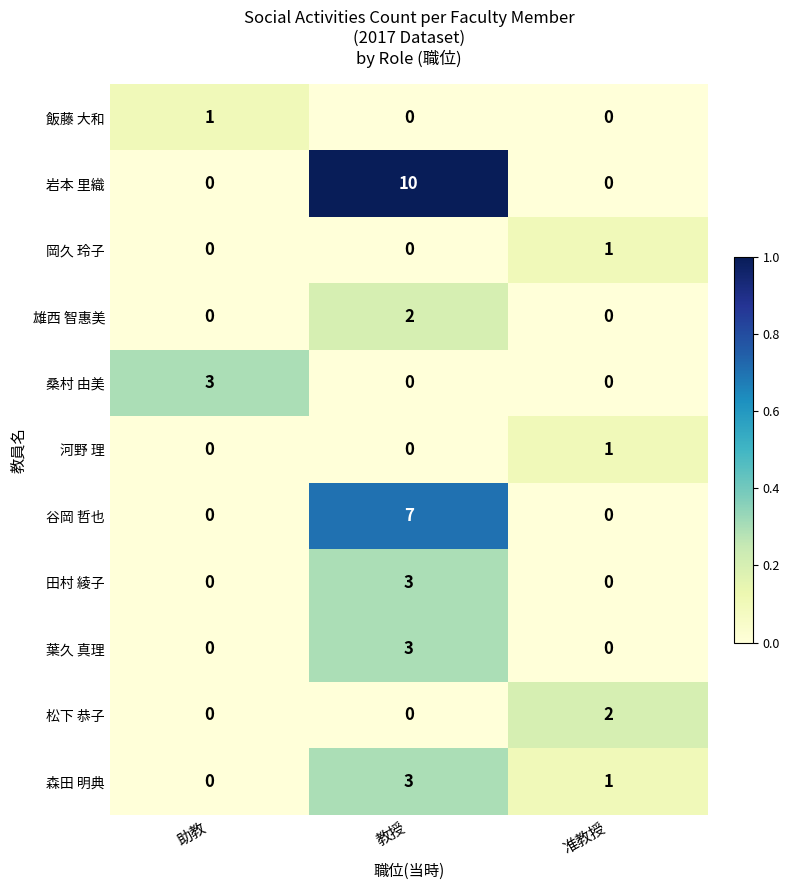

At how many categories does at least one series exceed 0?

3